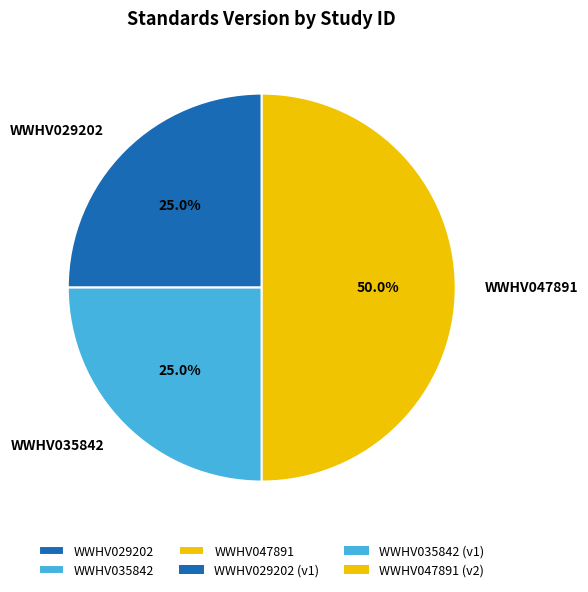

How many segments does this pie chart have?

3